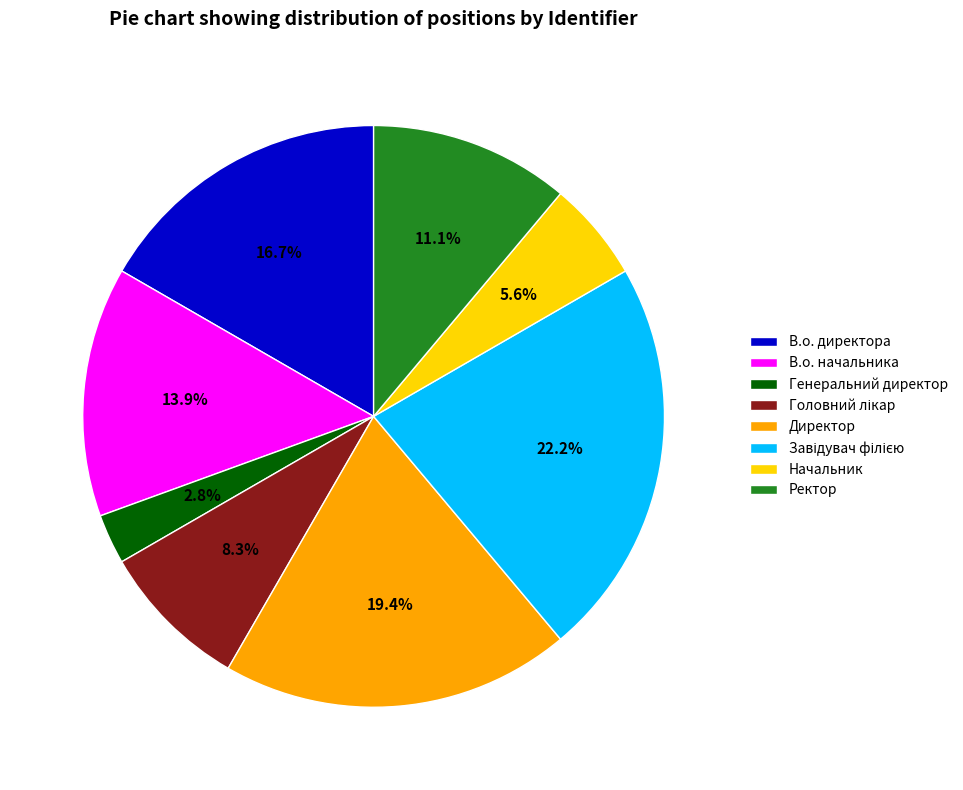

Which category has the smallest portion of the pie?

Генеральний директор